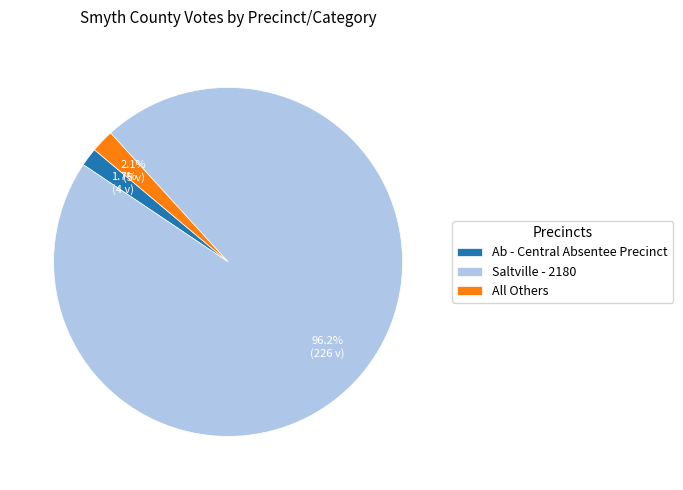

To the nearest percent, what is the average slice percentage?

33%